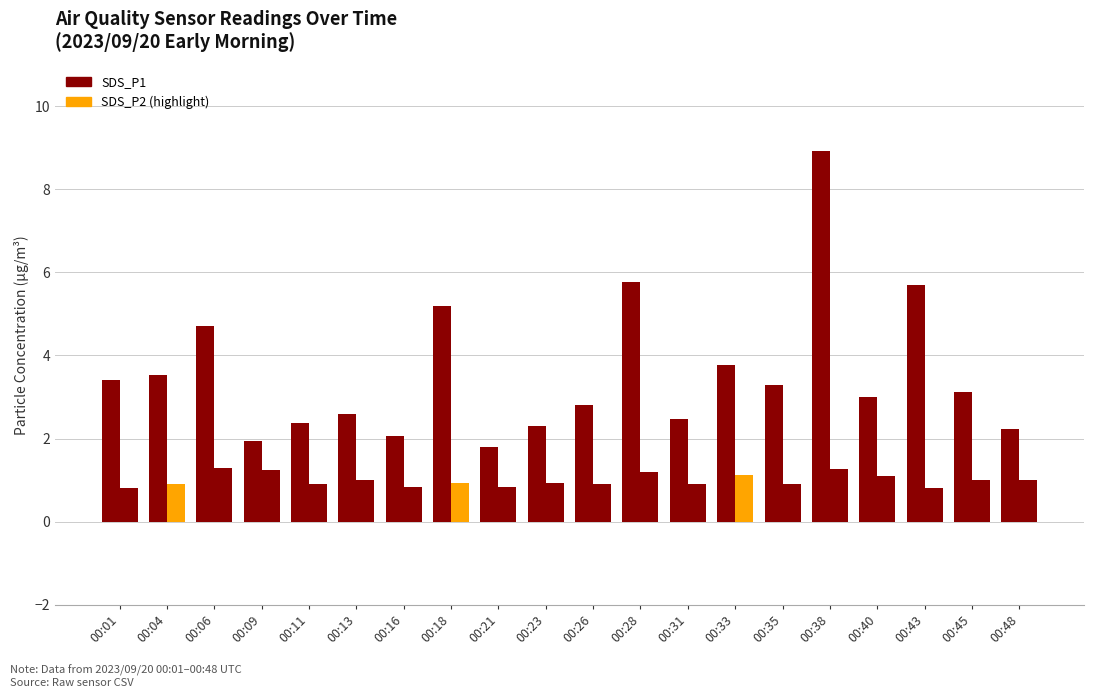

The SDS_P1 series shows 8.9 at 00:38. True or false?

True